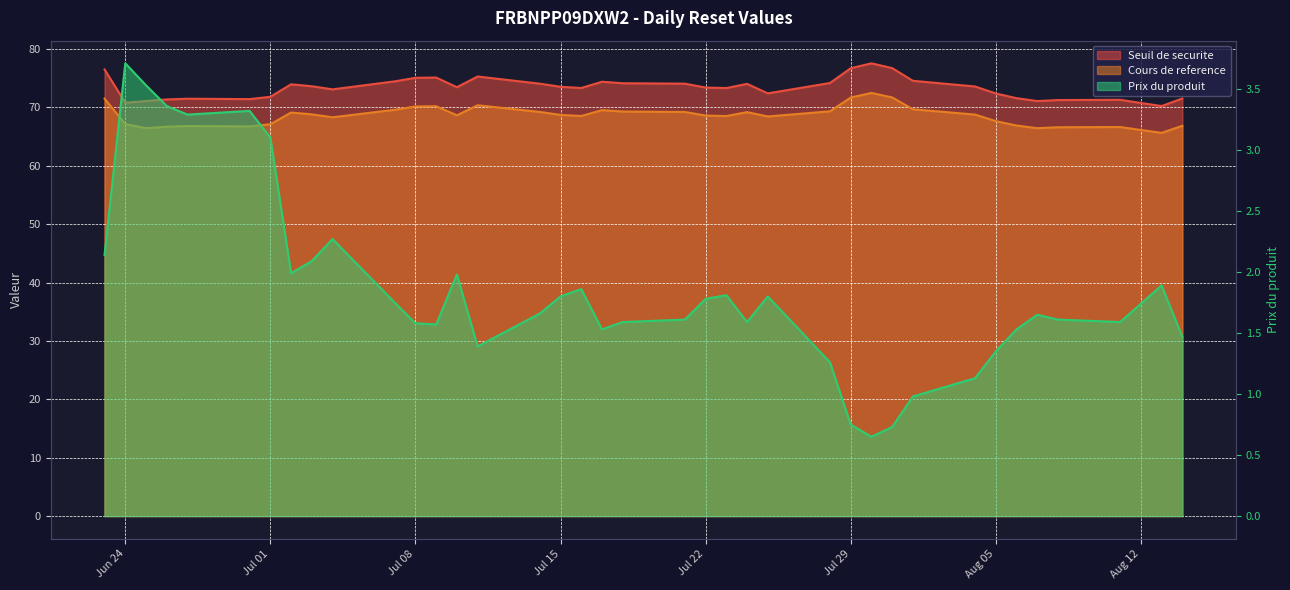

List the labels in order of Cours de reference value, largest first.

2025-07-30, 2025-07-31, 2025-07-29, 2025-06-23, 2025-07-11, 2025-07-09, 2025-07-08, 2025-08-01, 2025-07-07, 2025-07-17, 2025-07-28, 2025-07-18, 2025-07-14, 2025-07-21, 2025-07-24, 2025-07-02, 2025-07-03, 2025-08-04, 2025-07-15, 2025-07-10, 2025-07-22, 2025-07-16, 2025-07-23, 2025-07-25, 2025-07-04, 2025-08-05, 2025-06-24, 2025-07-01, 2025-08-06, 2025-08-14, 2025-06-27, 2025-06-30, 2025-06-26, 2025-08-11, 2025-08-08, 2025-06-25, 2025-08-07, 2025-08-12, 2025-08-13